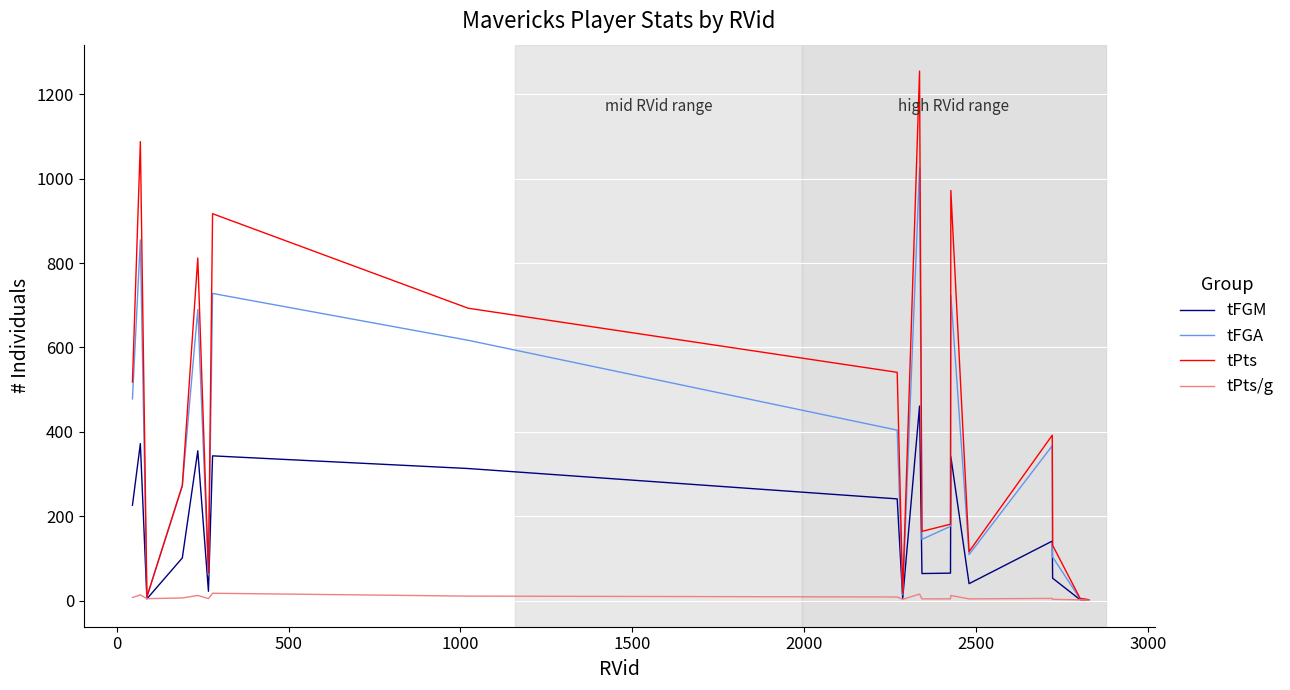

What is the highest value of the tPts series?

1255.0